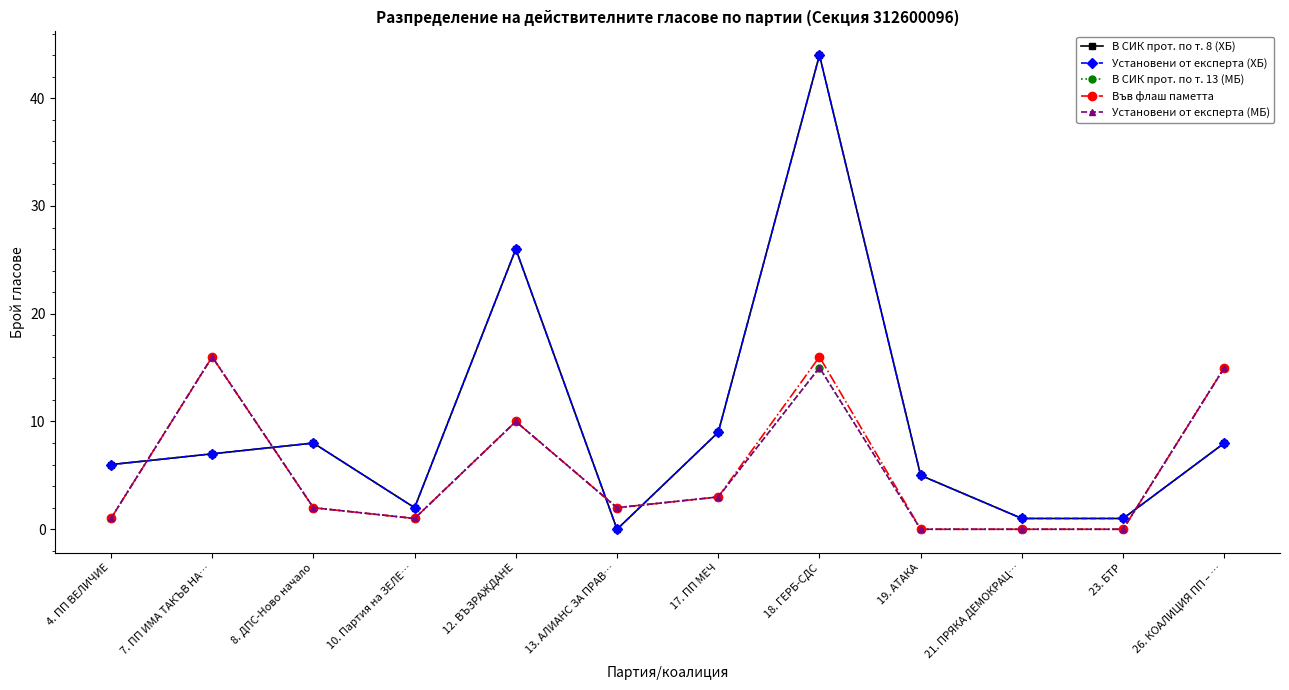

Does the chart have visible grid lines?

No